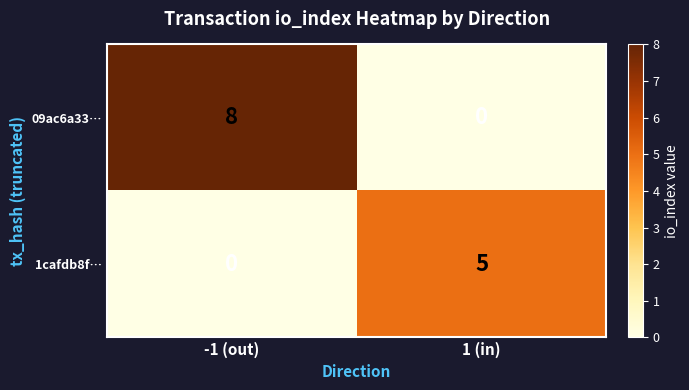

Which series has the widest spread of values?

09ac6a33…